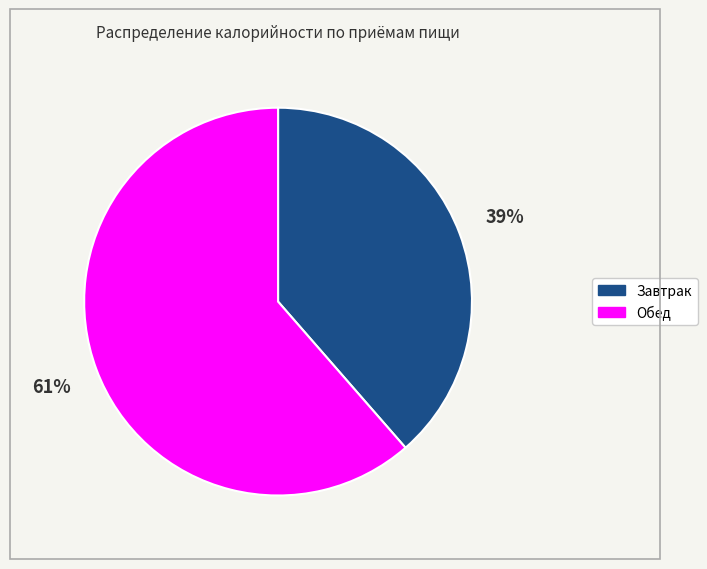

The Обед slice represents 72% of the pie. True or false?

False